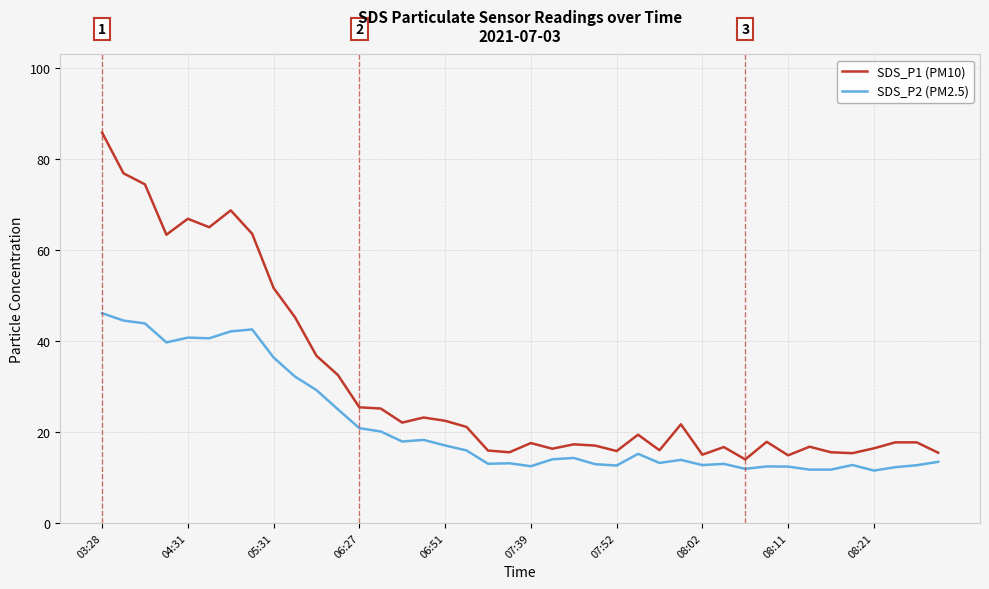

Which series has the largest range (max minus min)?

SDS_P1 (PM10)